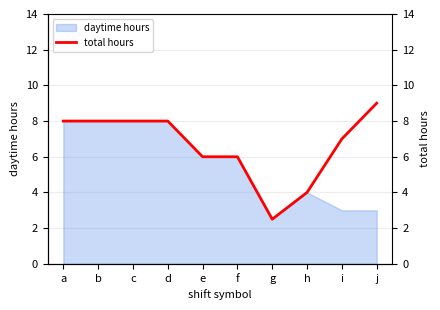

At which category does the chart reach its peak across all series?

j